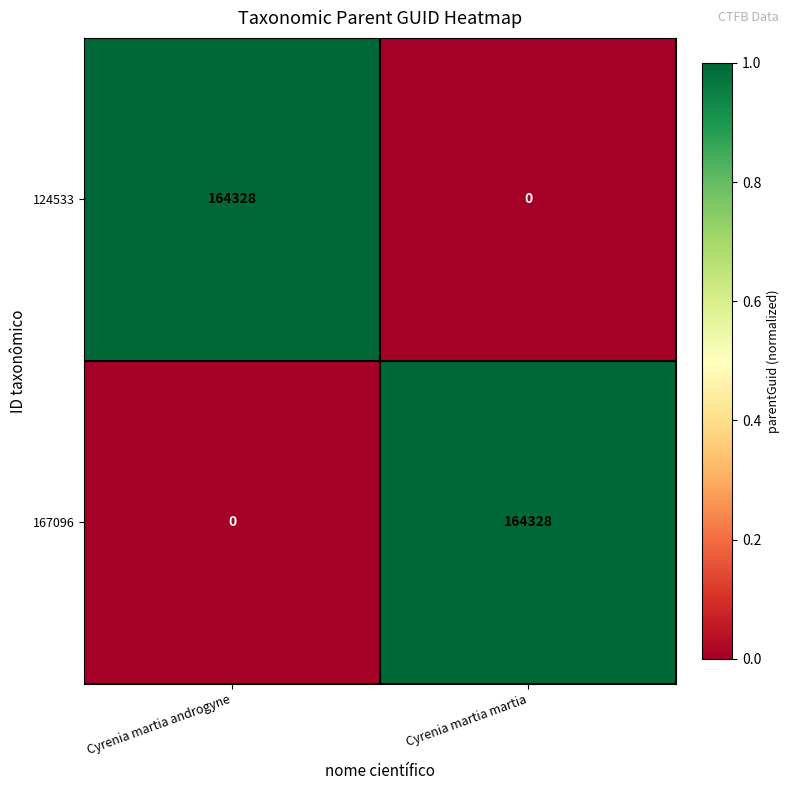

Reading left to right, list all the values displayed in this chart.

124533: 164328	0
167096: 0	164328